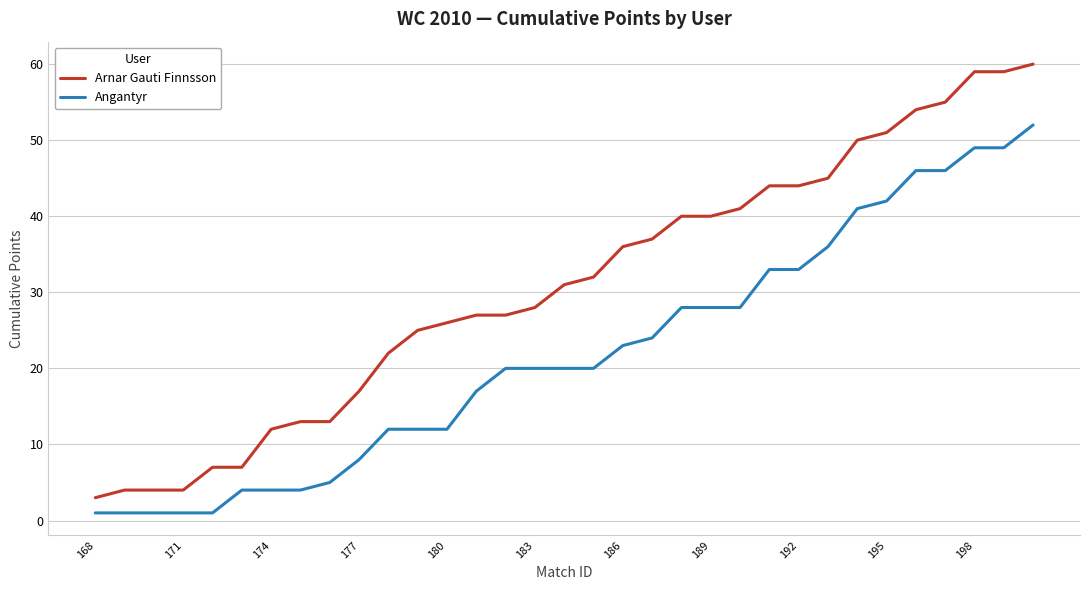

Which series has the widest spread of values?

Arnar Gauti Finnsson